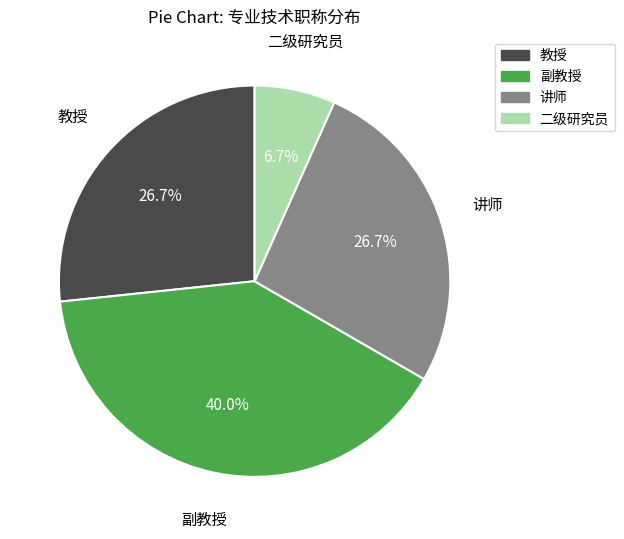

To the nearest percent, what portion does 教授 represent?

27%